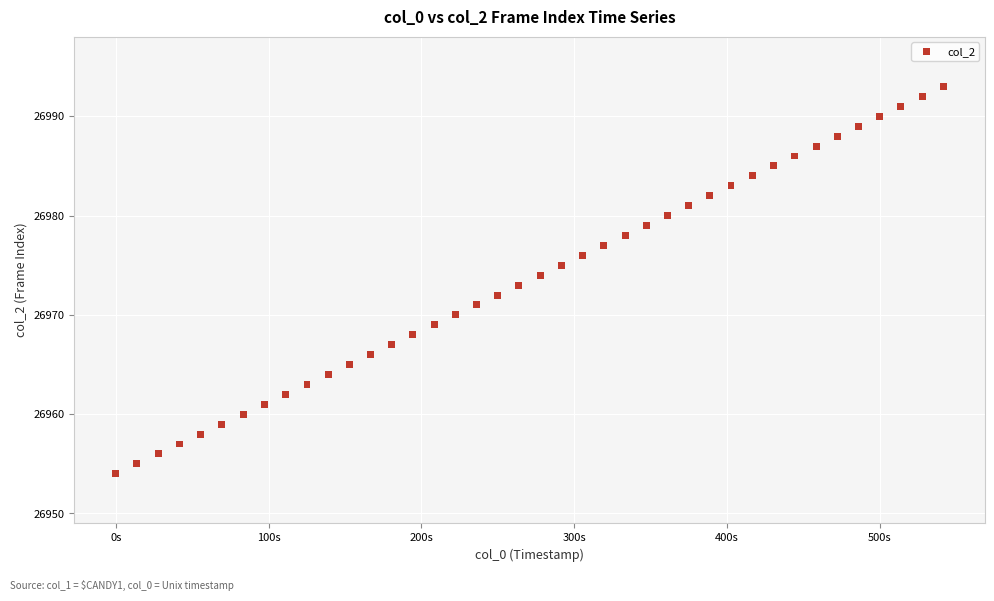

What is the range of Y values (max minus min)?

39